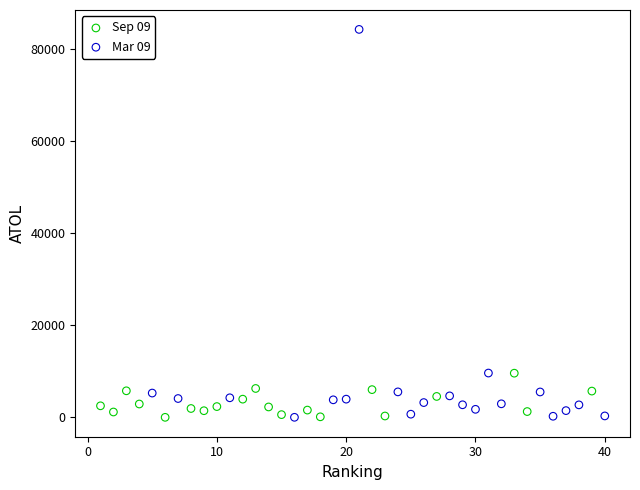

Which series has the largest Y range (max minus min)?

Mar 09